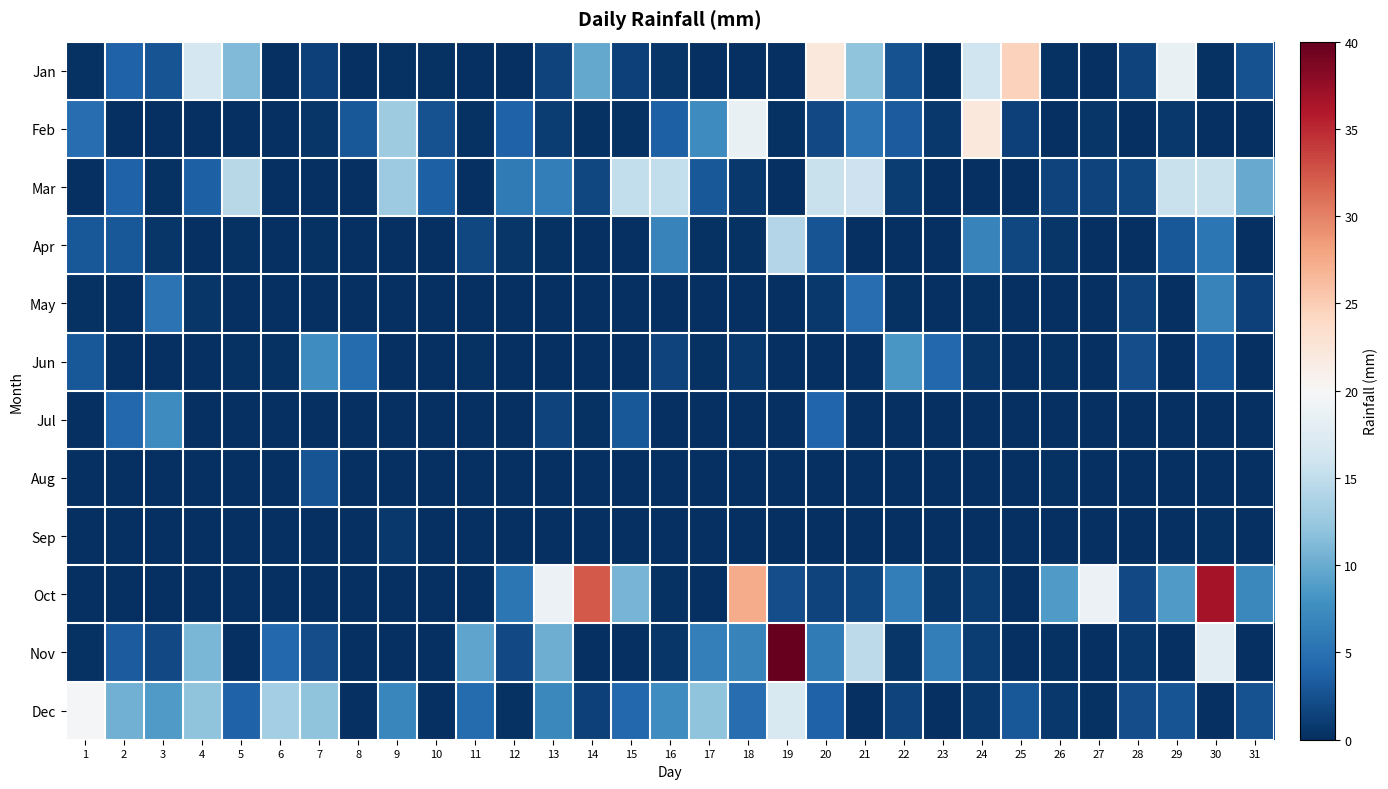

What is the greatest value displayed?

40.6